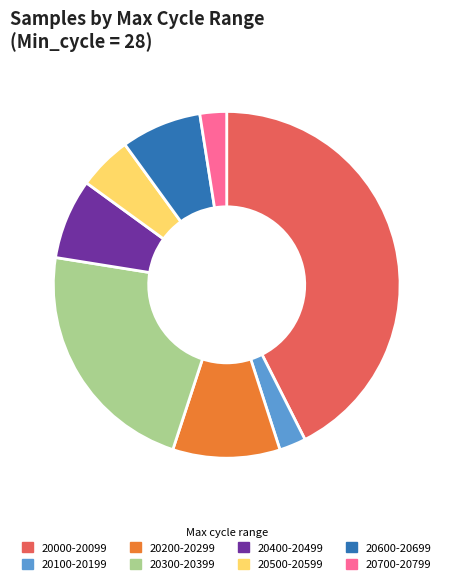

Does 20300-20399 represent more than half of the total?

No